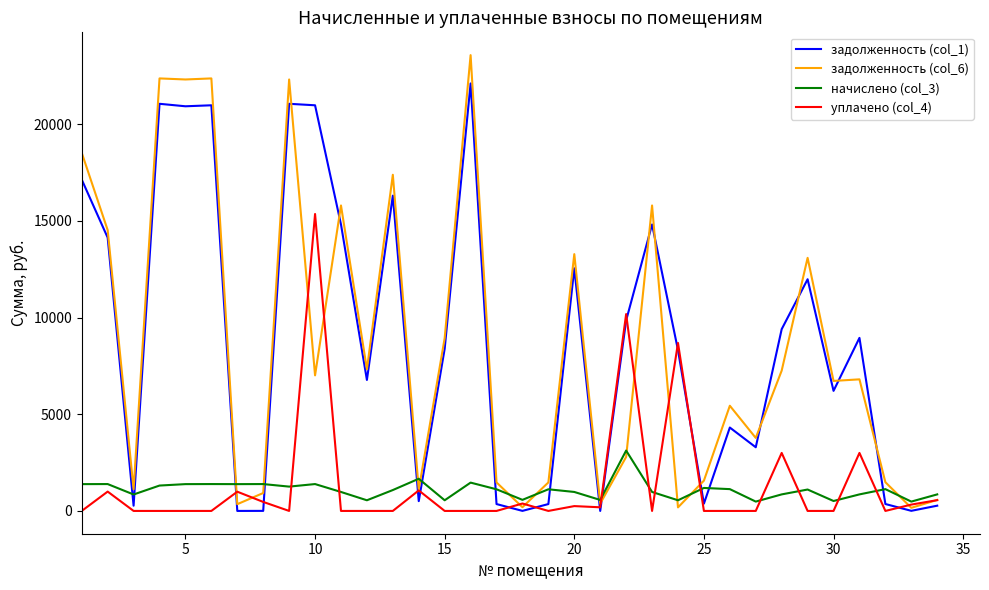

What is the highest value of the начислено (col_3) series?

3122.3